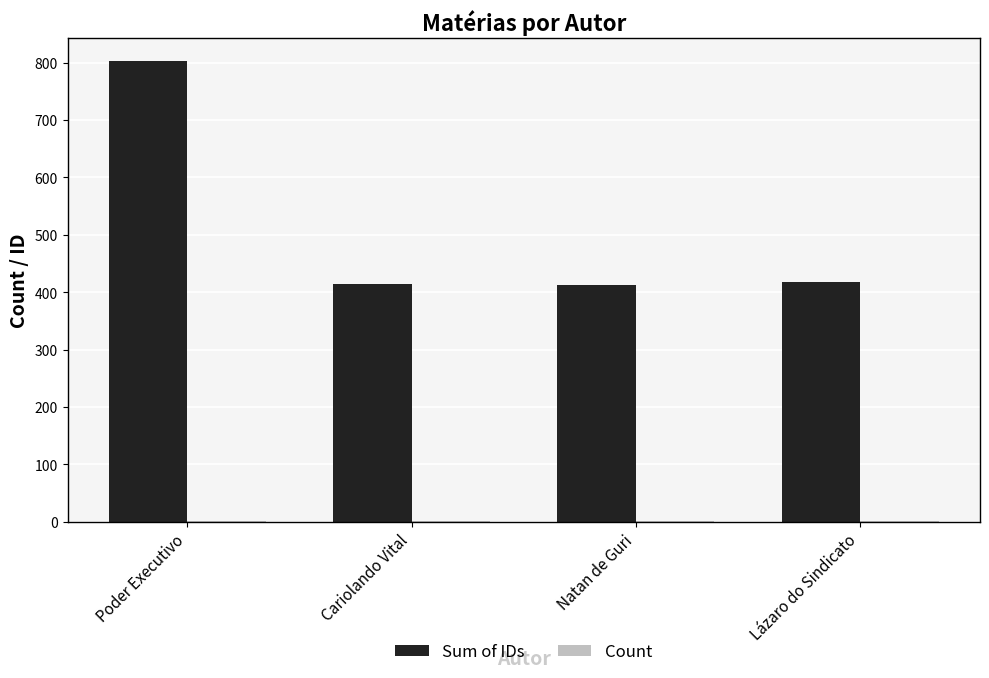

Are the bars horizontal?

No